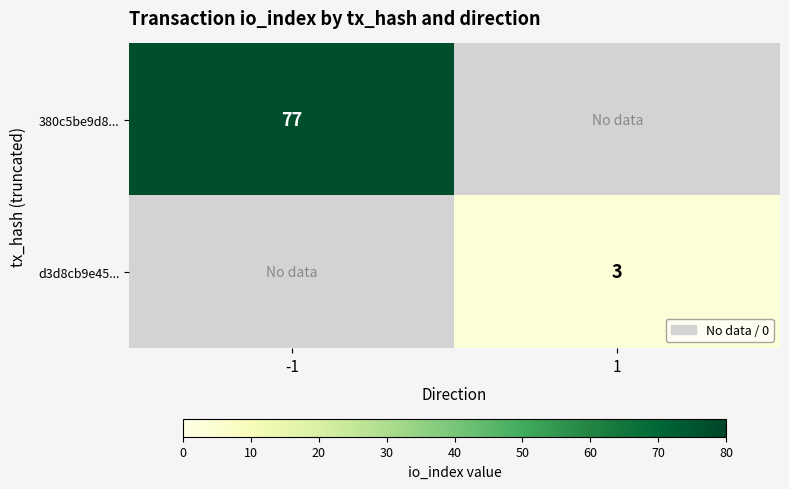

Is it true that d3d8cb9e45... equals 1 at 1?

False